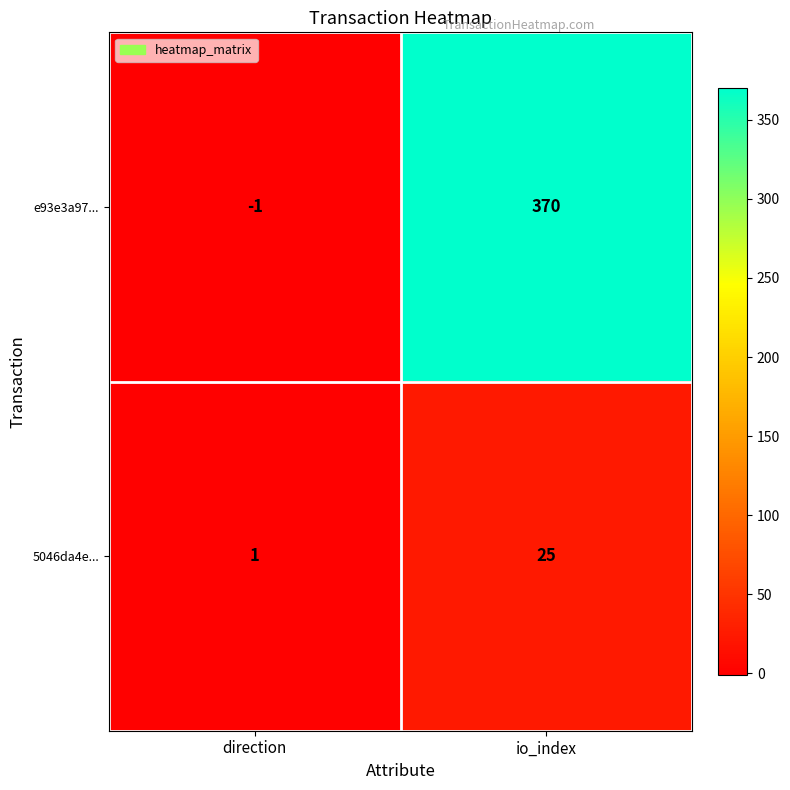

At which category is the sum across all series the highest?

io_index